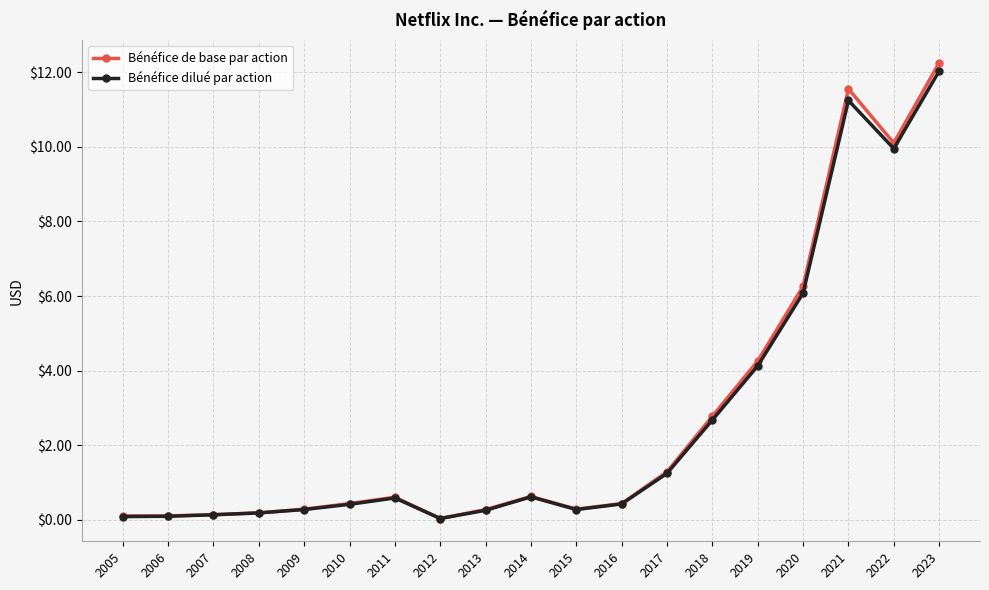

Is it true that Bénéfice de base par action equals 4.3 at 2019?

True